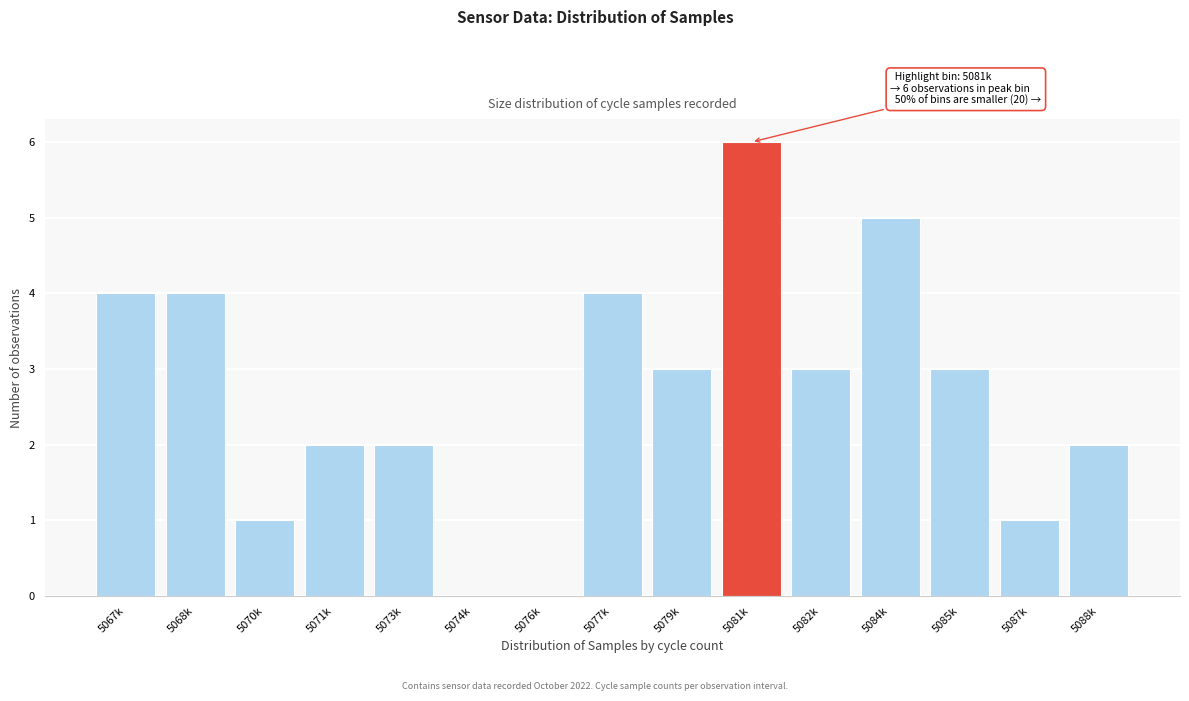

Reading left to right, extract all data points from this chart.

5067k=4	5068k=4	5070k=1	5071k=2	5073k=2	5074k=0	5076k=0	5077k=4	5079k=3	5081k=6	5082k=3	5084k=5	5085k=3	5087k=1	5088k=2